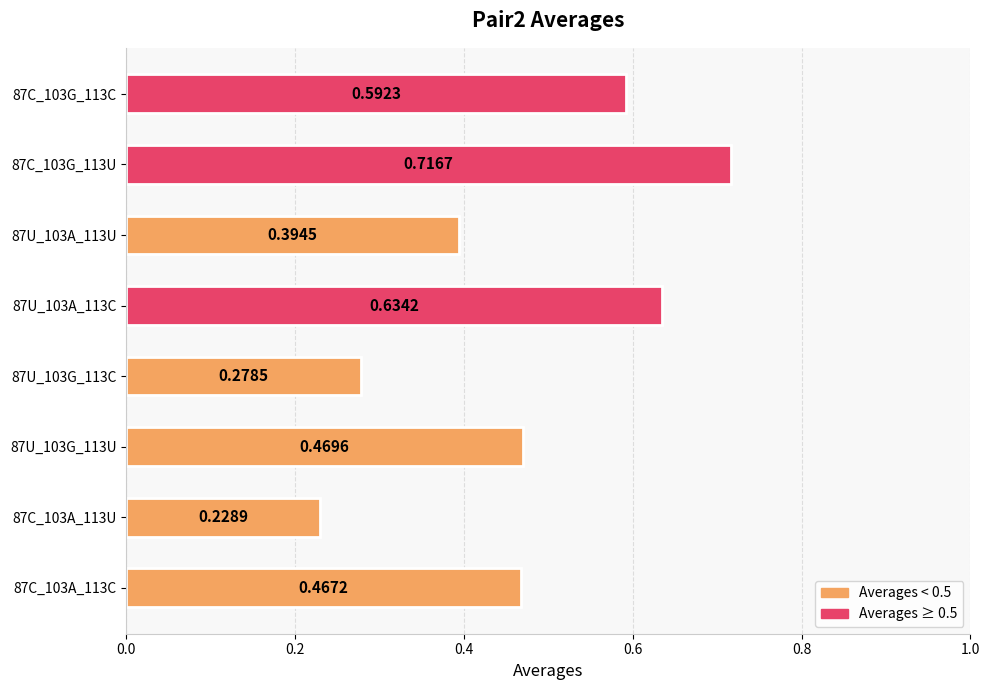

What is the sum of the values at 87C_103A_113C and 87U_103G_113U?

0.9